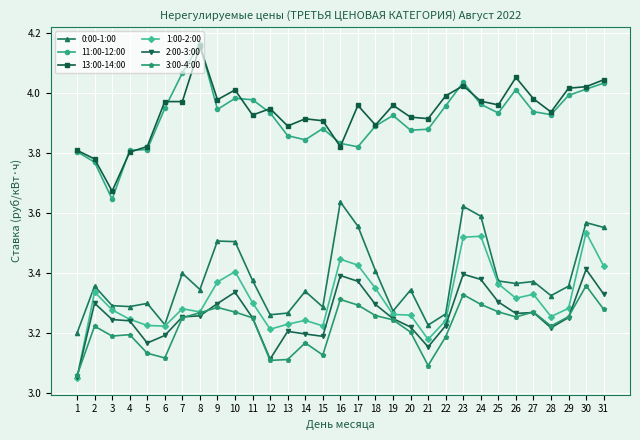

At which category does 2:00-3:00 reach its first local peak?

2